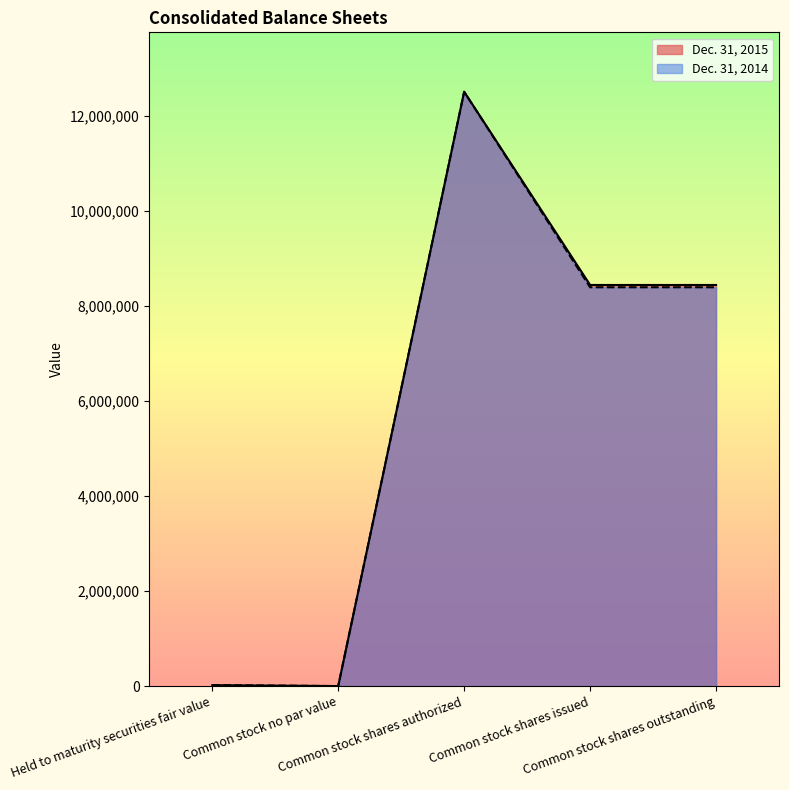

What value does the Dec. 31, 2015 series have at Held to maturity securities fair value?

18607